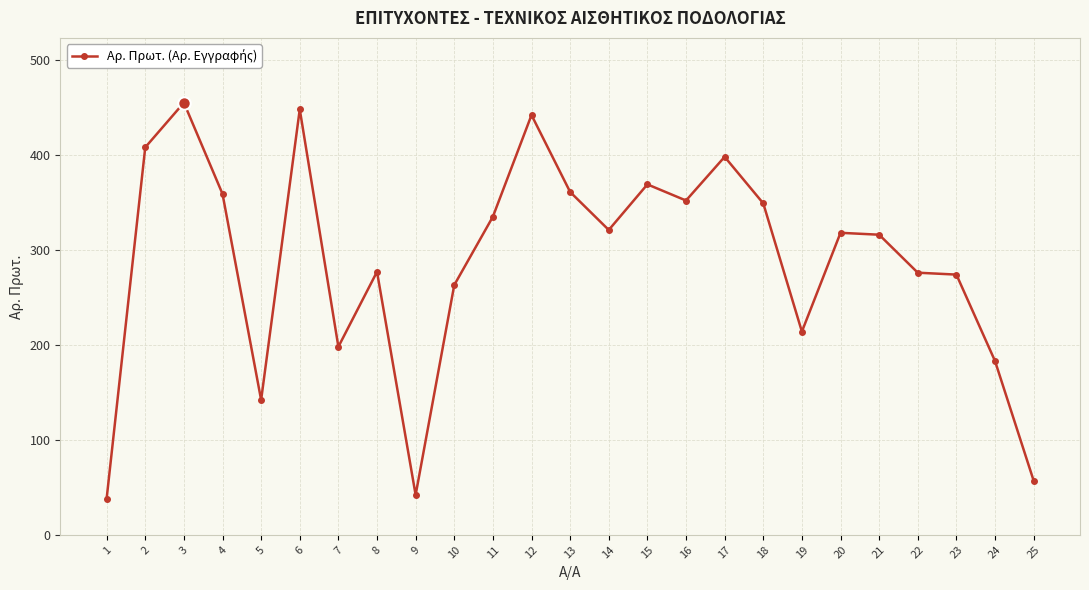

What is the difference between the second highest and second lowest values?

406